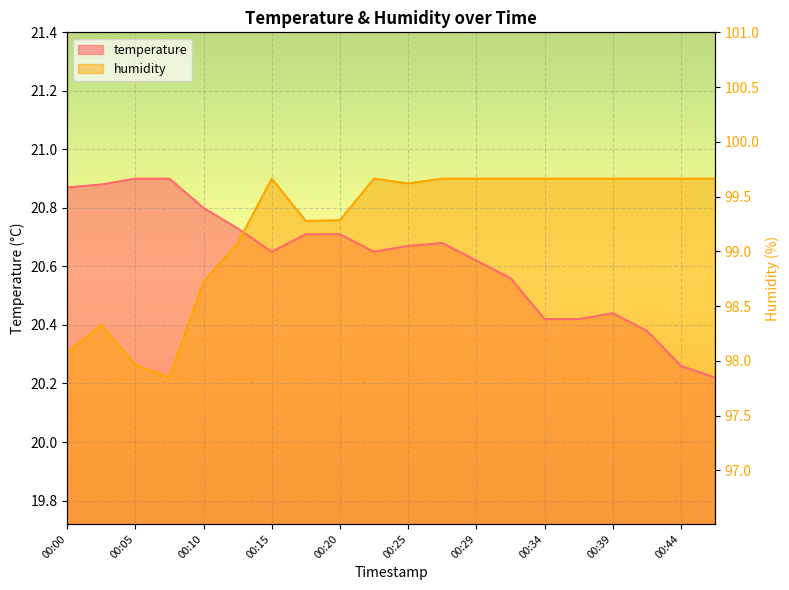

True or false: temperature has more than 0 points higher than both neighbors.

True